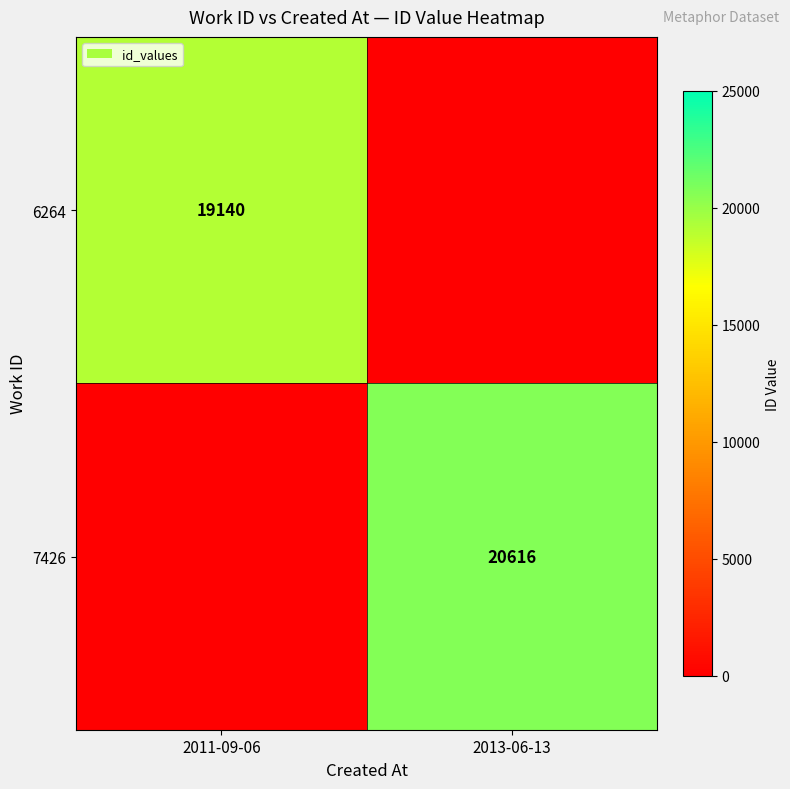

The value of 6264 at 2011-09-06 is 4569. True or false?

False